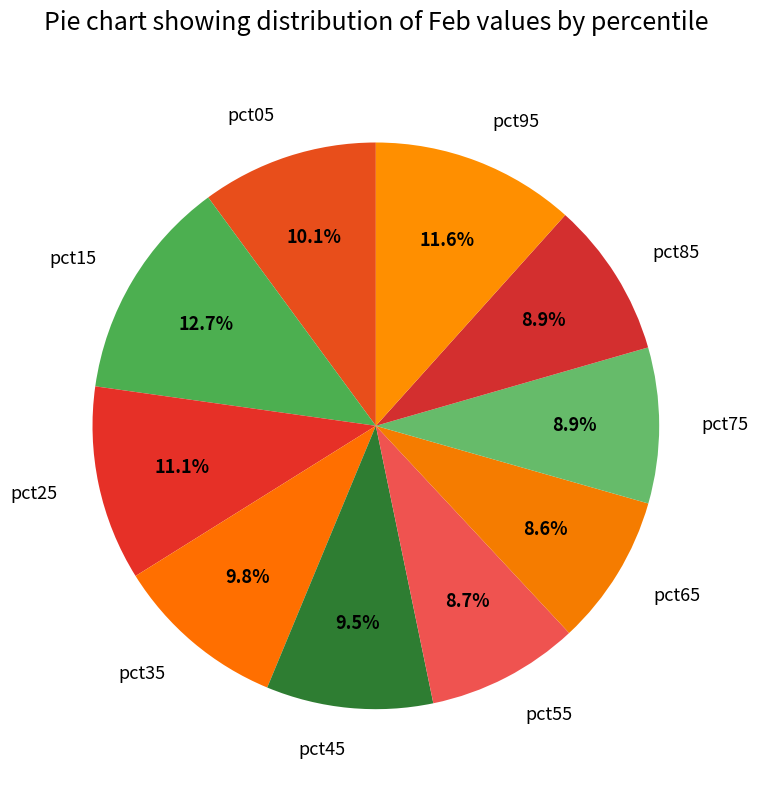

To the nearest percent, what is the difference between the pct25 and pct85 slice percentages?

2%